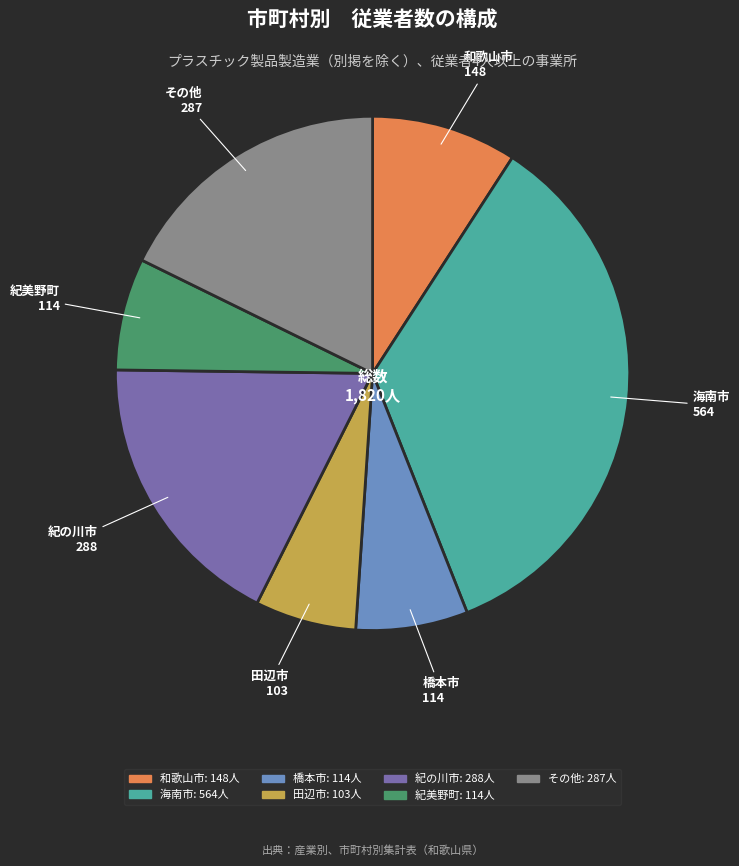

Combined, do 海南市 and その他 account for over 50%?

Yes